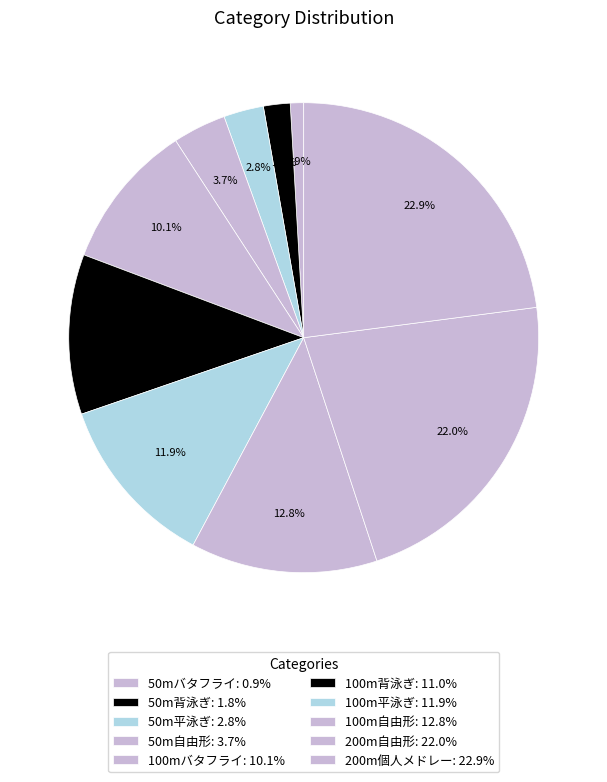

To the nearest percent, what portion does 50m平泳ぎ represent?

3%